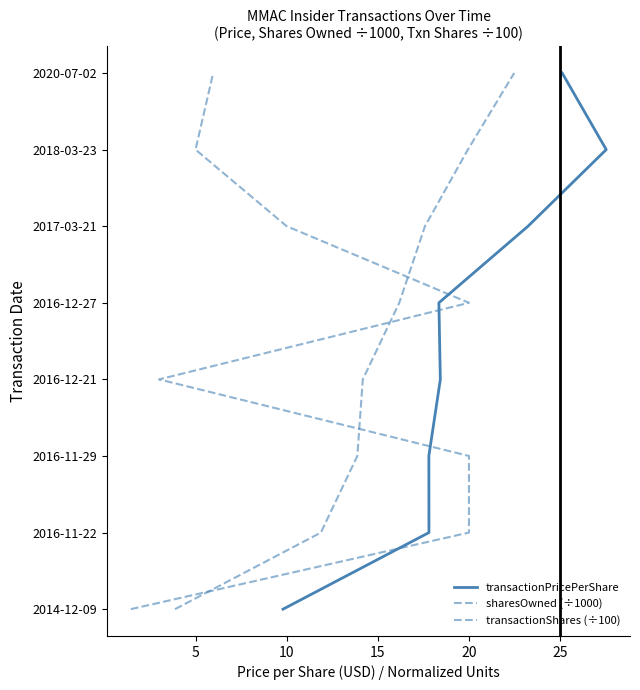

List the series in order of their peak value, highest first.

transactionPricePerShare, sharesOwned (÷1000), transactionShares (÷100)